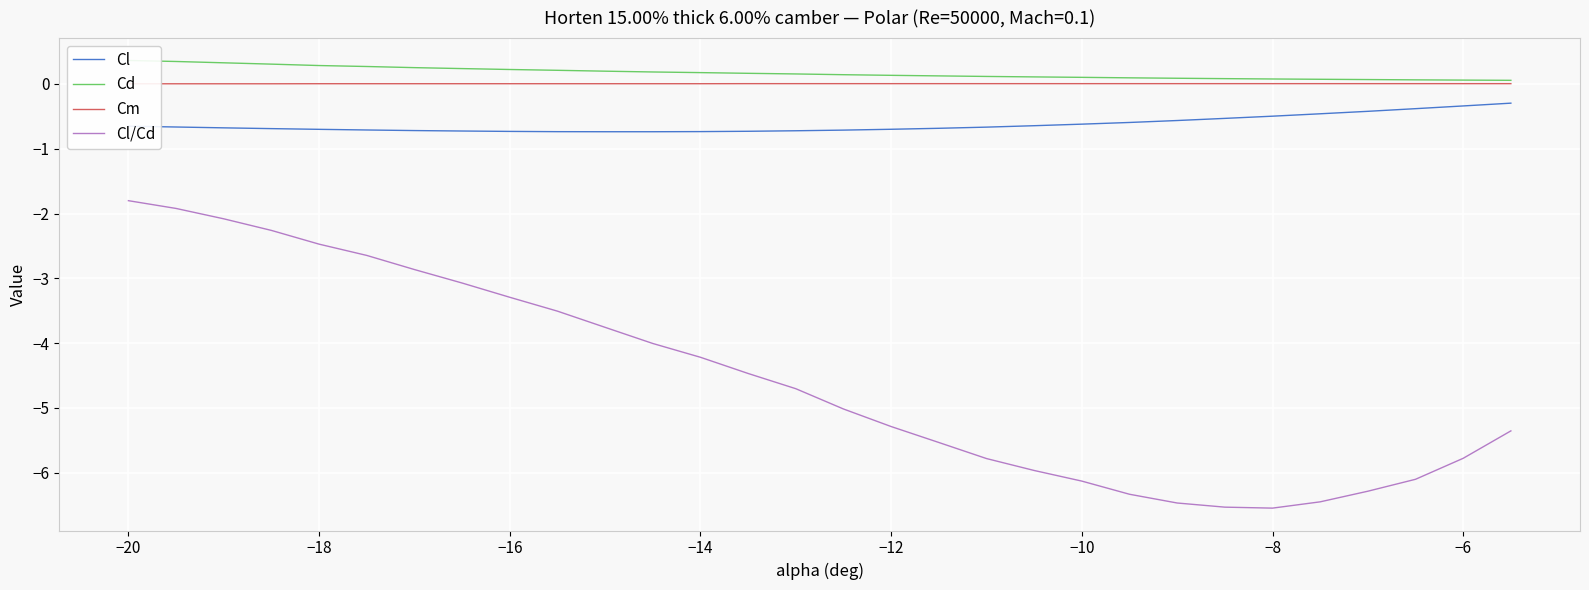

True or false: Cm and Cl/Cd intersect in this chart.

False